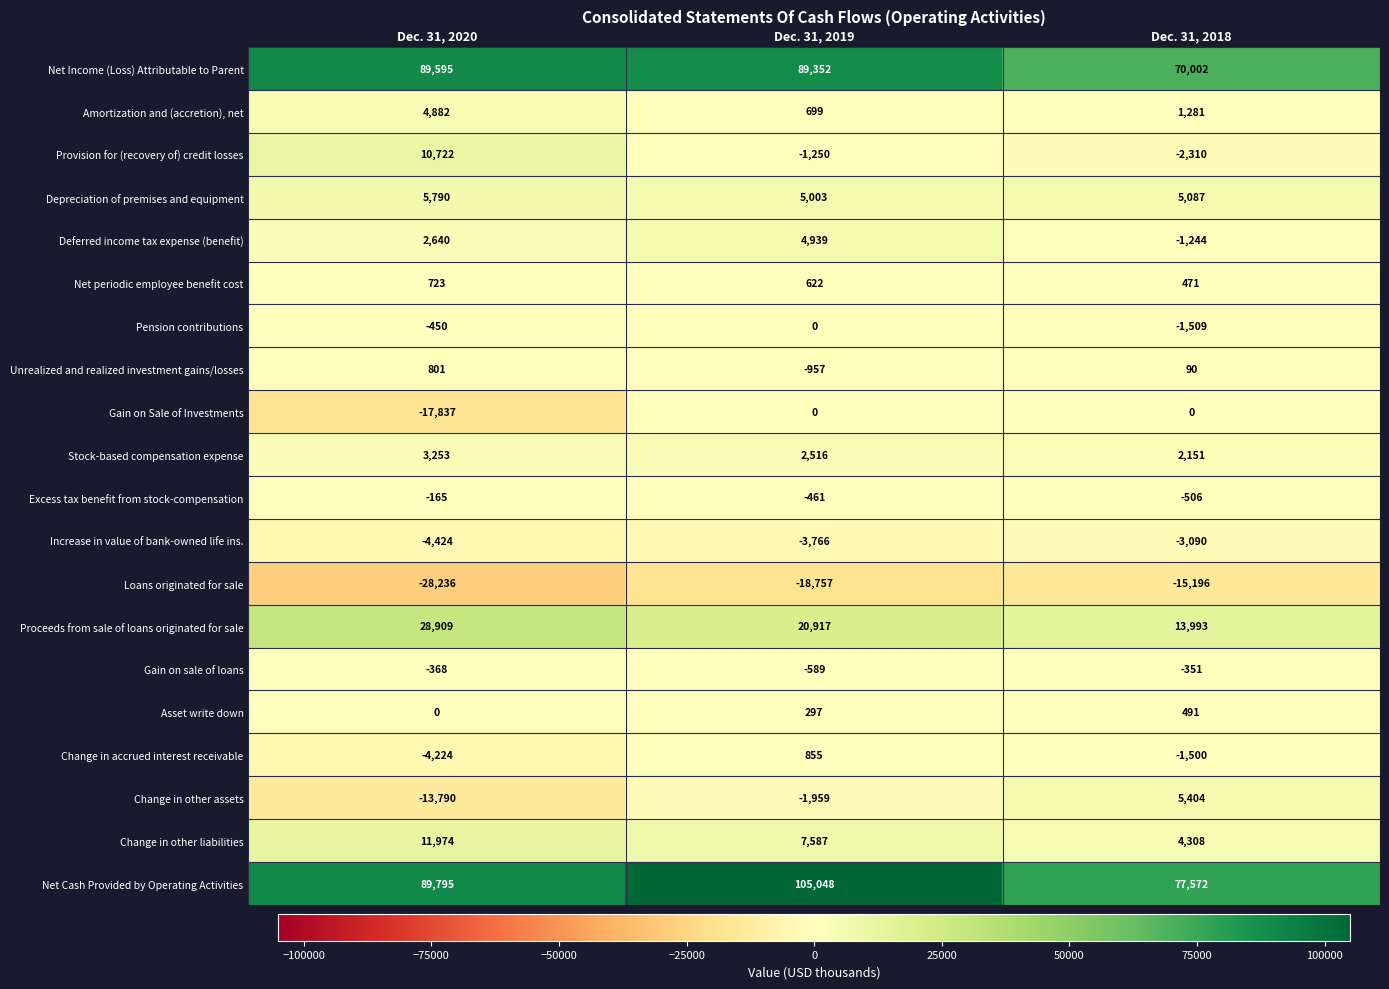

At how many categories does at least one series exceed 3390?

3